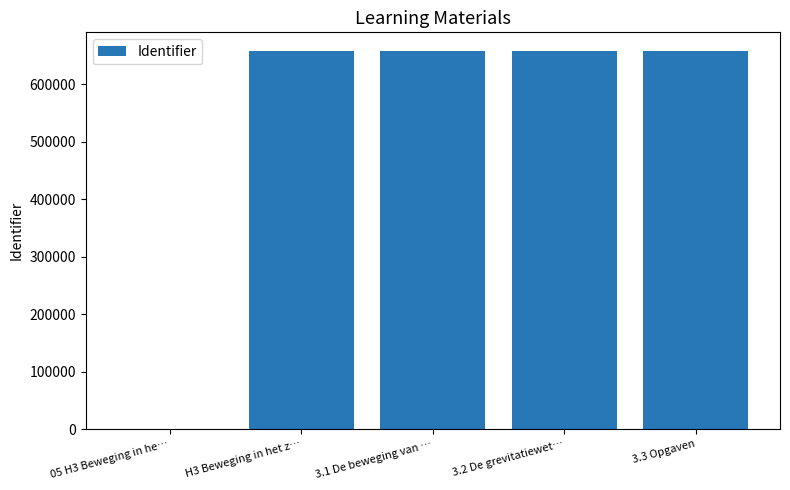

What is the sum of the values at 3.3 Opgaven and 3.2 De grevitatiewet…?

1314881